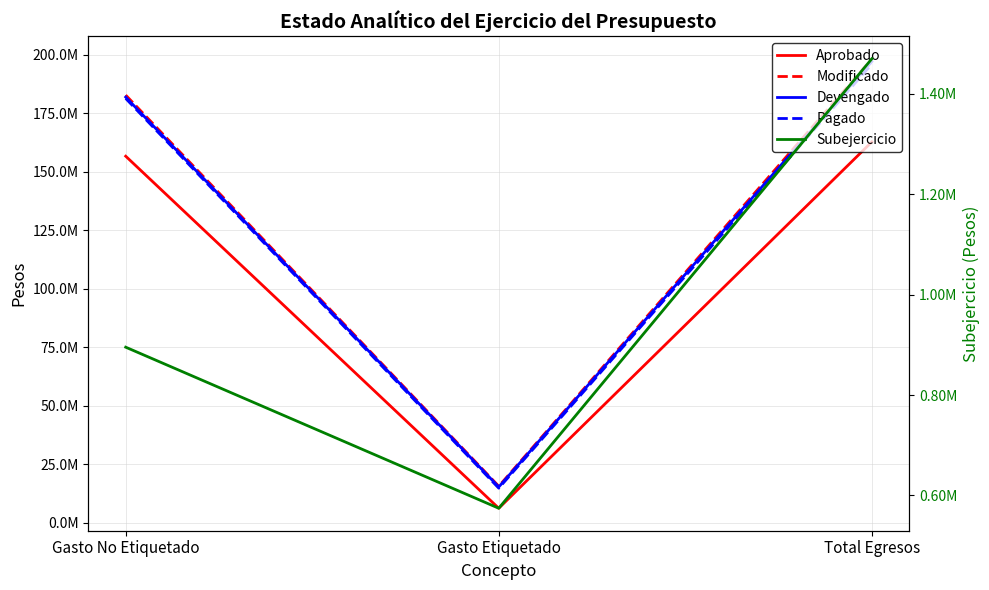

What is the label of the 1st point from the right?

Total Egresos